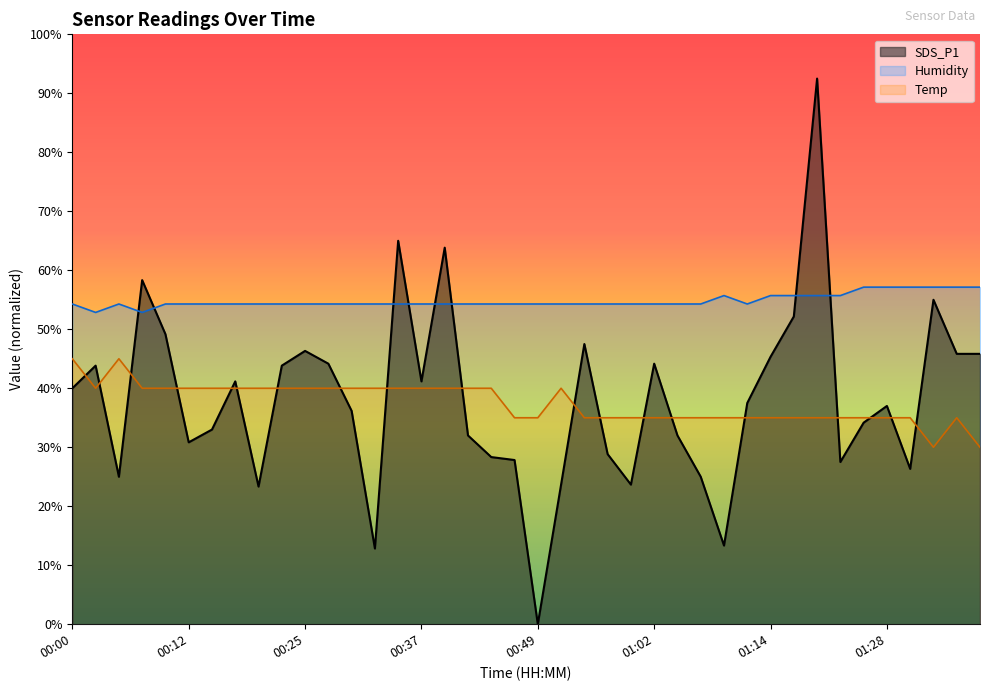

What is the maximum value shown in the chart?

92.5